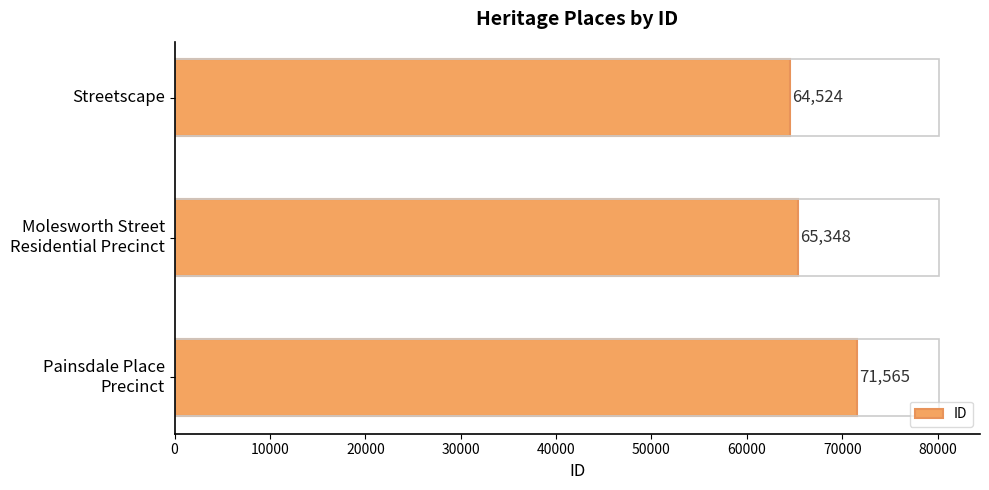

How many data points are less than 65348?

1